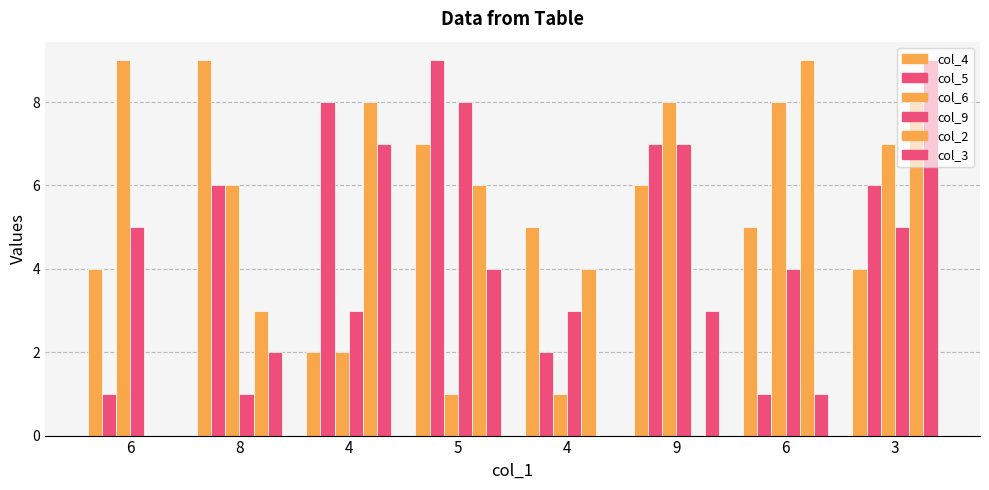

How many data points does each series have?

8